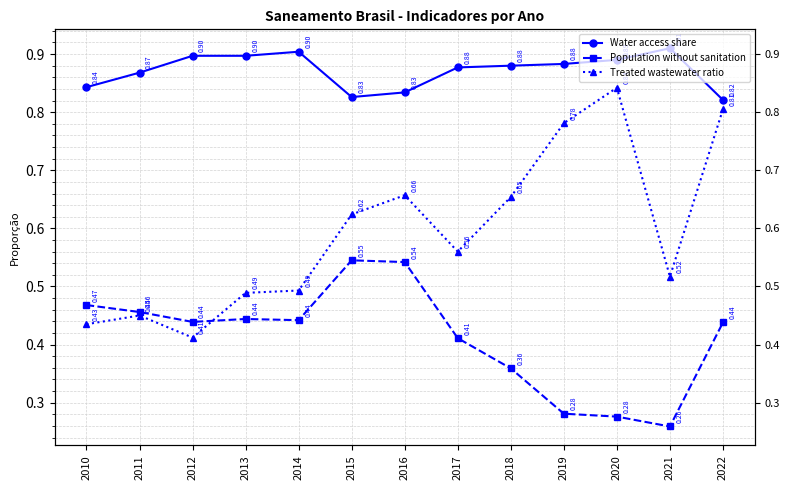

At which label is Treated wastewater ratio closest to 0?

2012